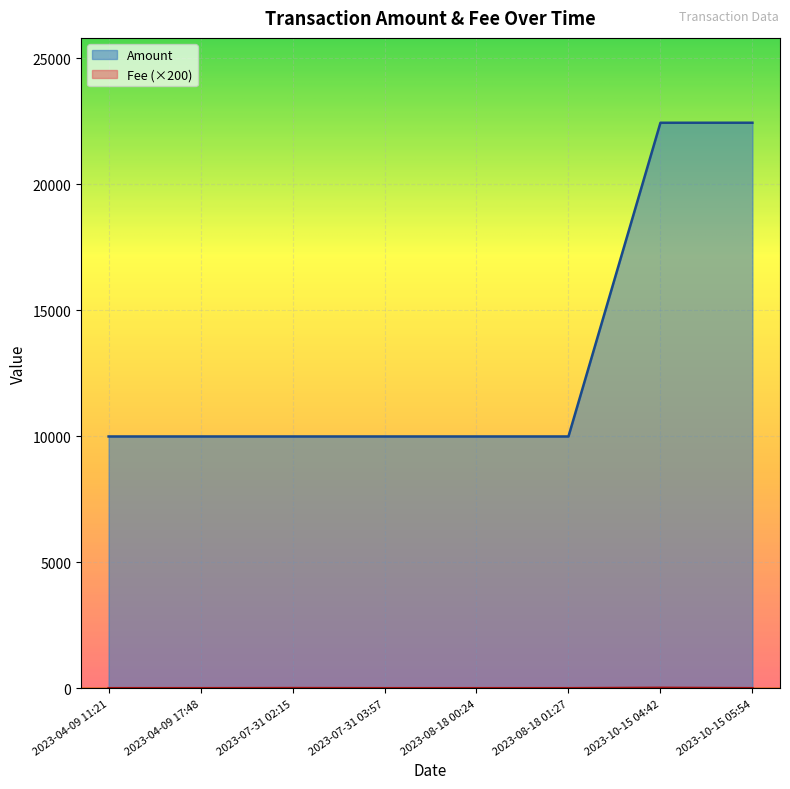

True or false: Amount and Fee intersect in this chart.

False